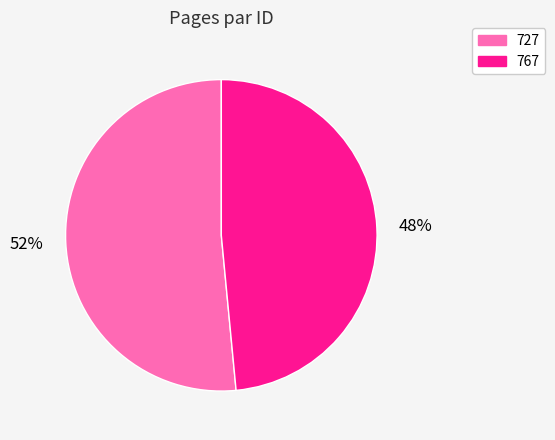

Do 767 and 727 together represent more than half of the pie?

Yes